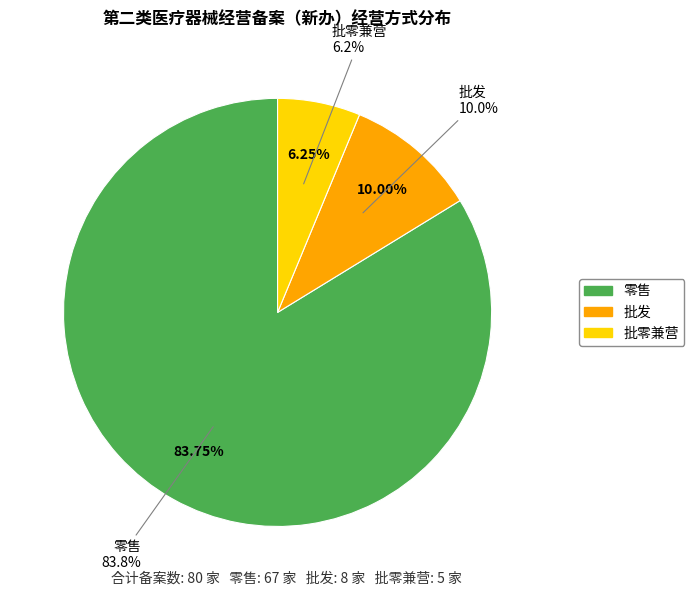

Which slice is the smallest?

批零兼营